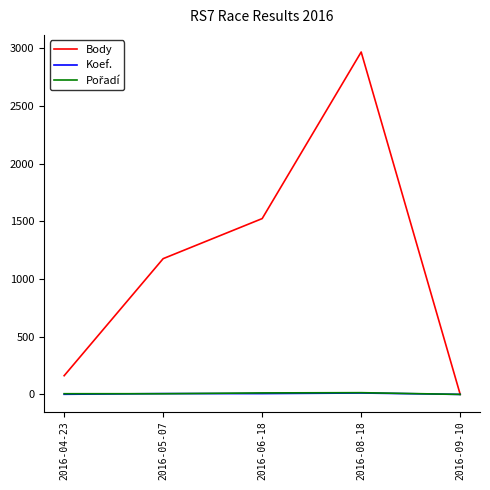

Which series has the widest spread of values?

Body